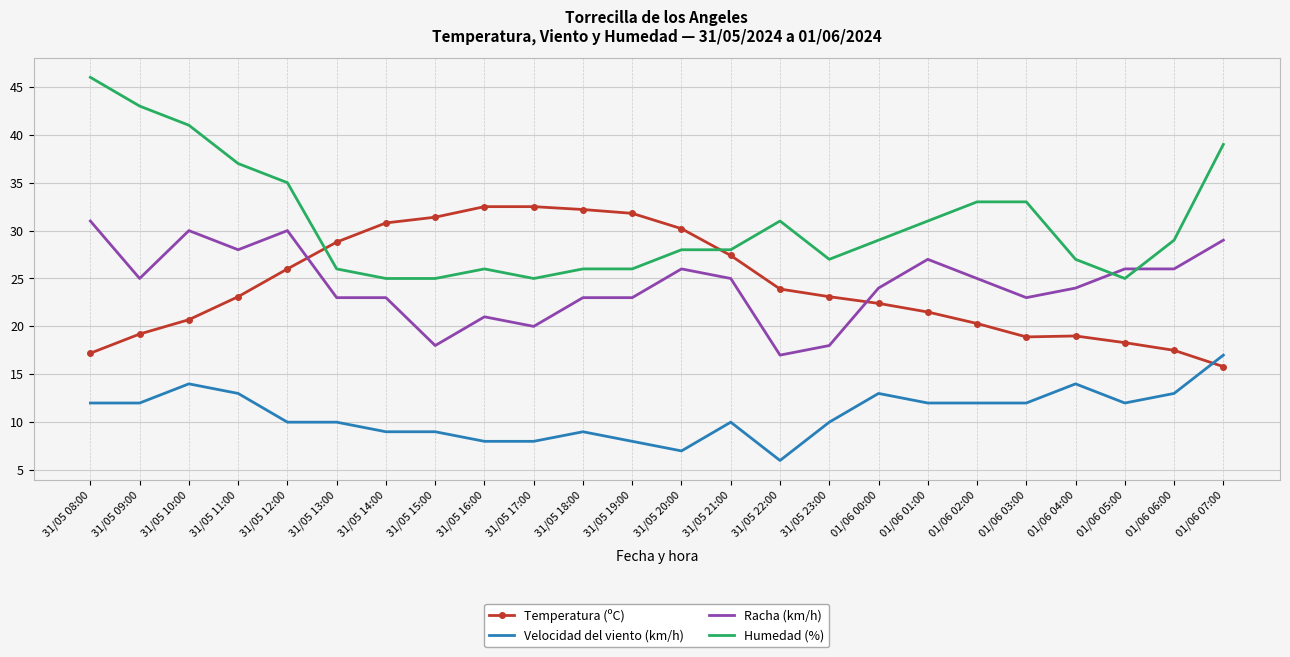

The Temperatura (ºC) series shows 5.7 at 31/05 21:00. True or false?

False